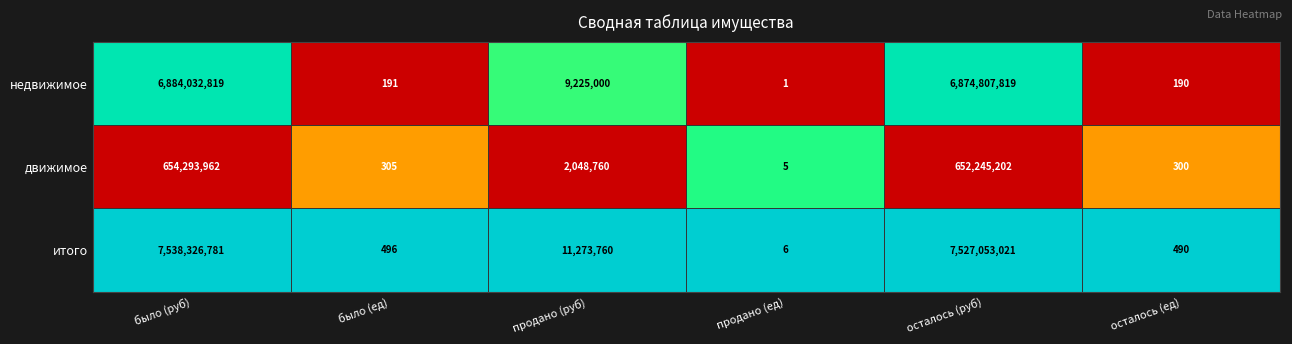

Which series has the widest spread of values?

итого